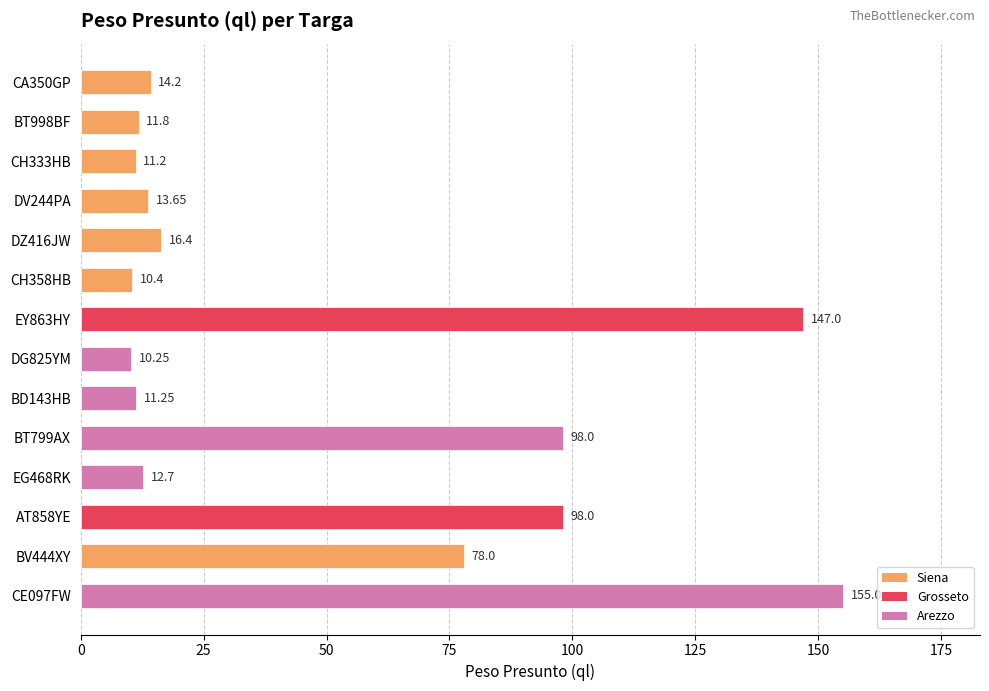

What is the difference between the maximum and second lowest values?

144.6